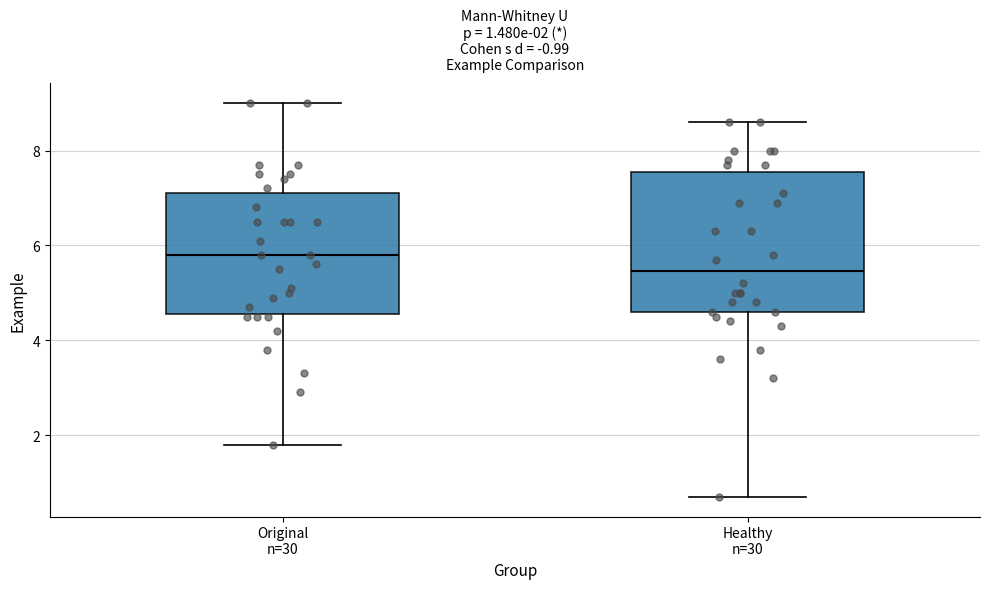

Which box has the highest median line?

Original n=30